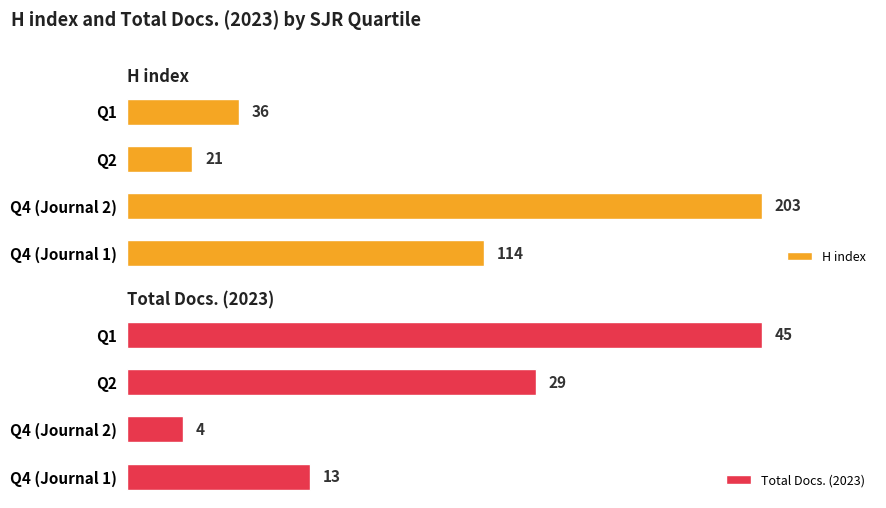

Which category has the highest value in the H index series?

Q4 (Journal 2)